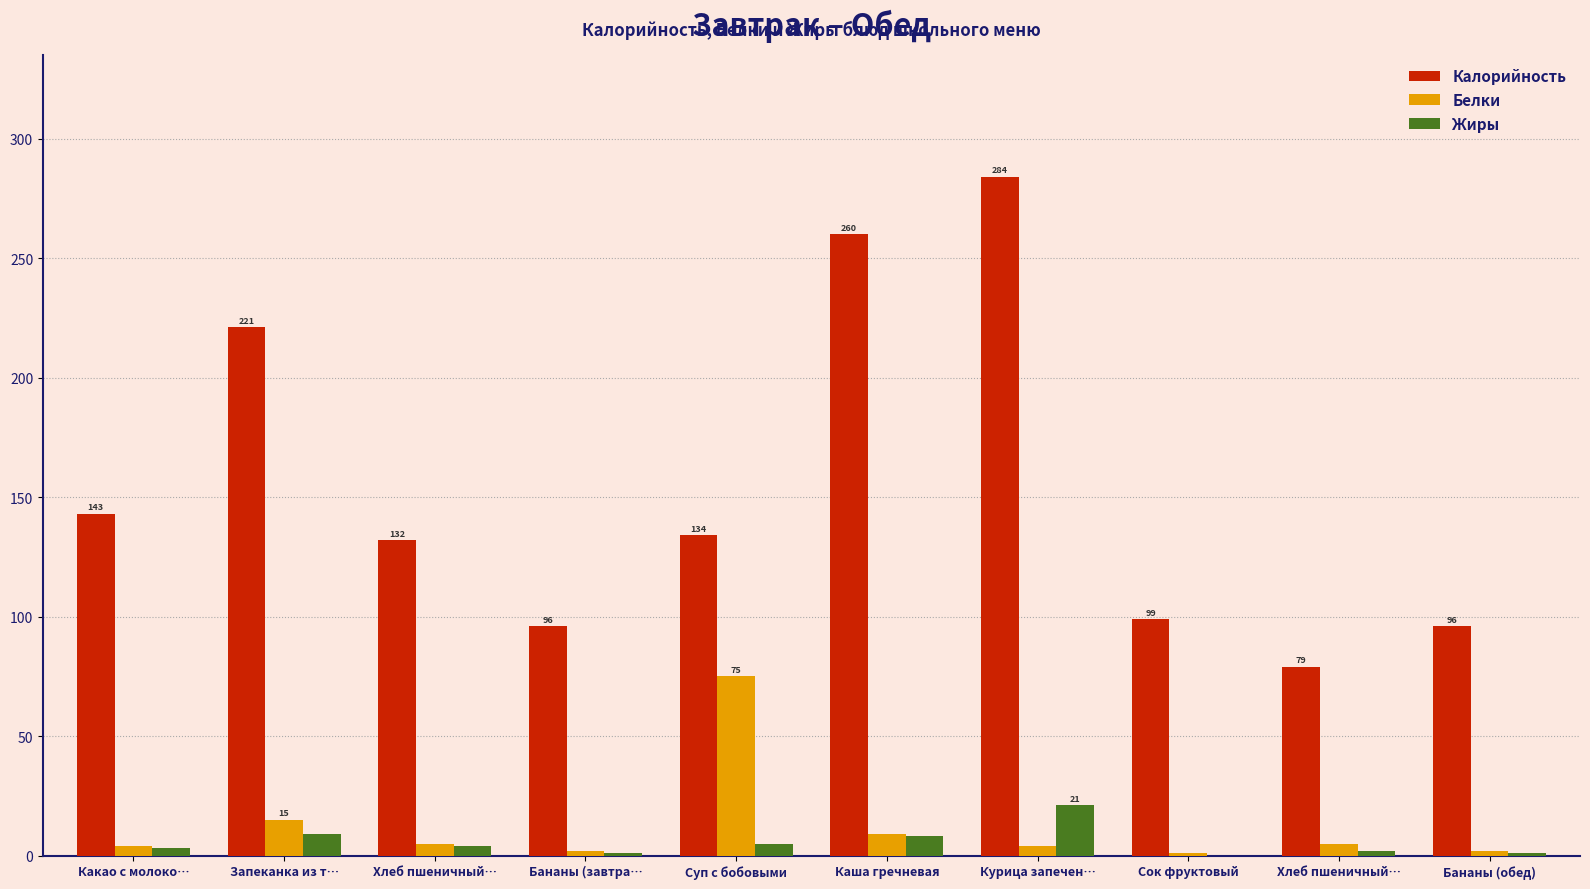

Which label corresponds to the largest value in the chart?

Курица запечен…